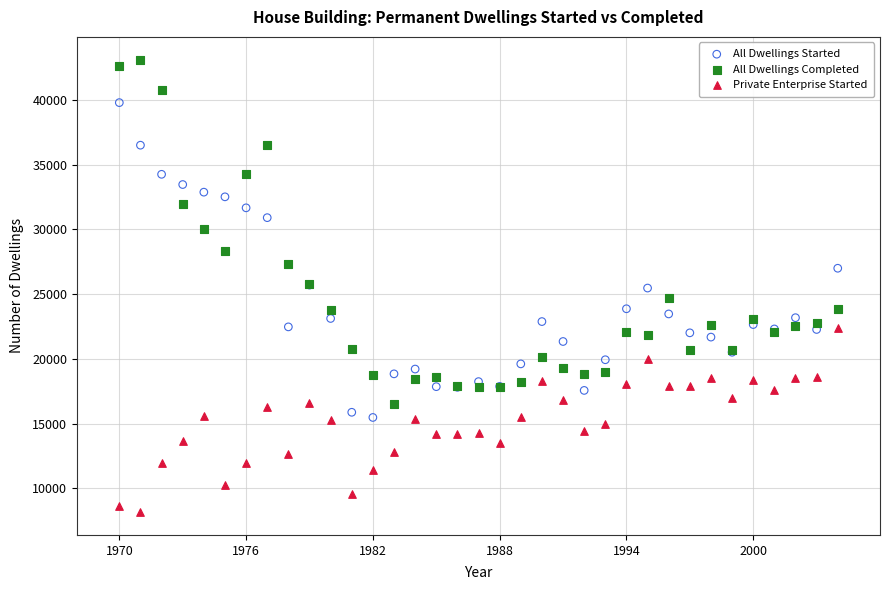

Which series contains the highest Y value?

All Dwellings Completed